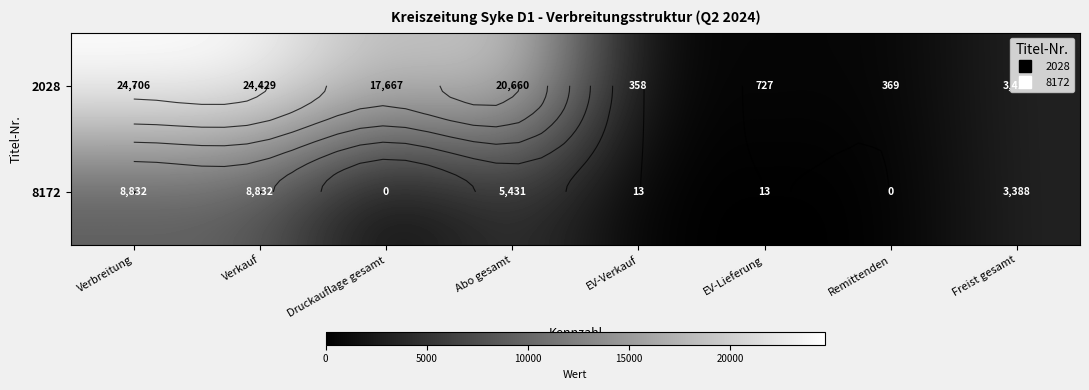

What is the sum of the 8172 values at Freist gesamt and Druckauflage gesamt?

3388